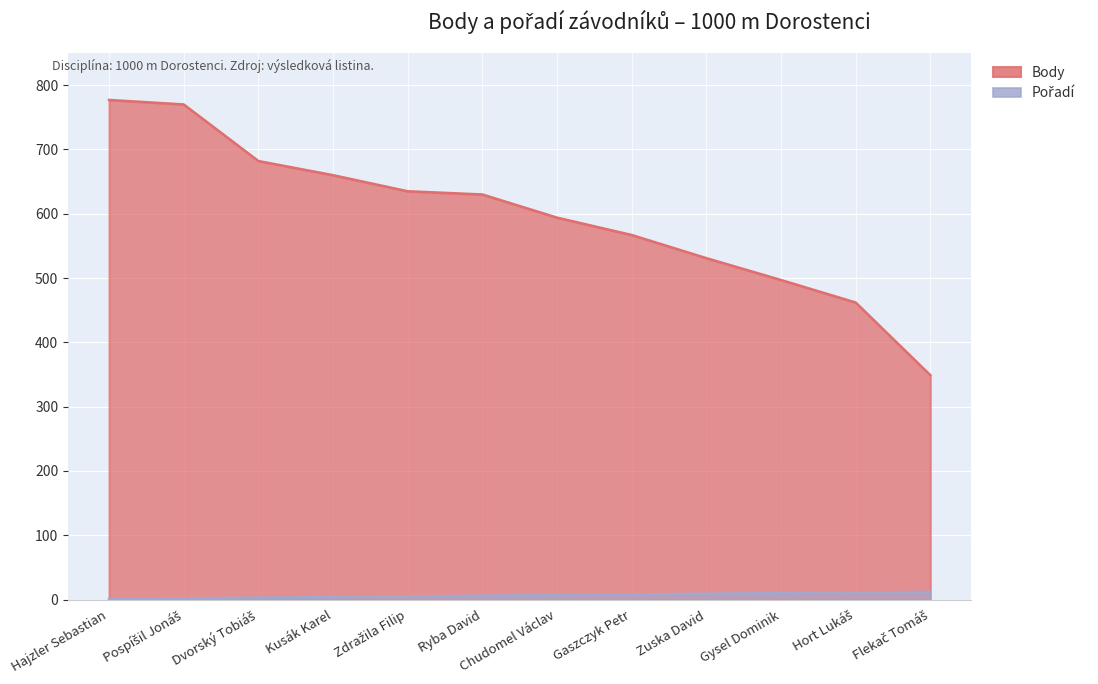

True or false: Pořadí and Body cross at least once.

False